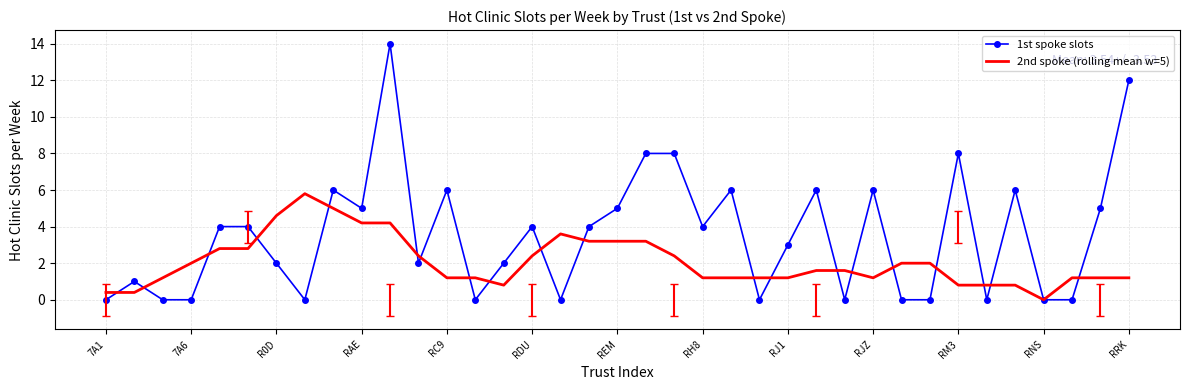

What is the highest value of the 2nd spoke (rolling mean w=5) series?

5.8